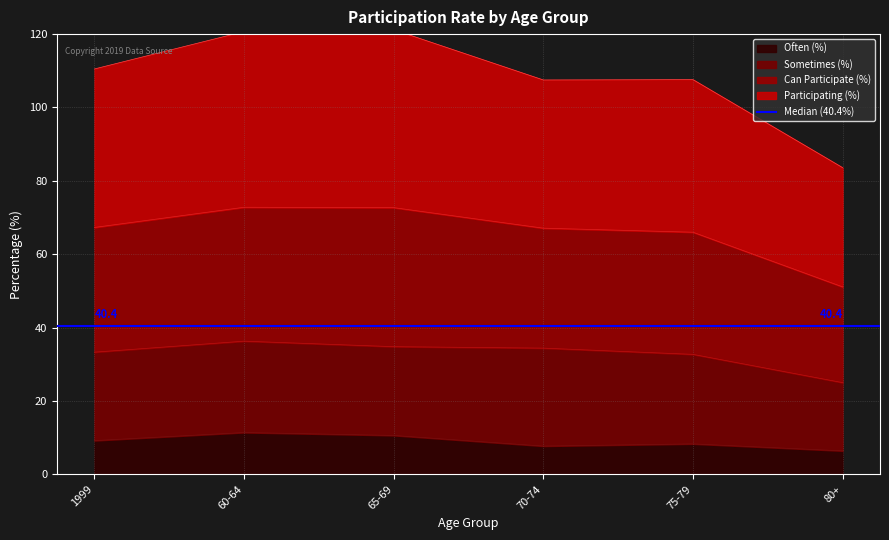

What position from the left is 65-69?

3